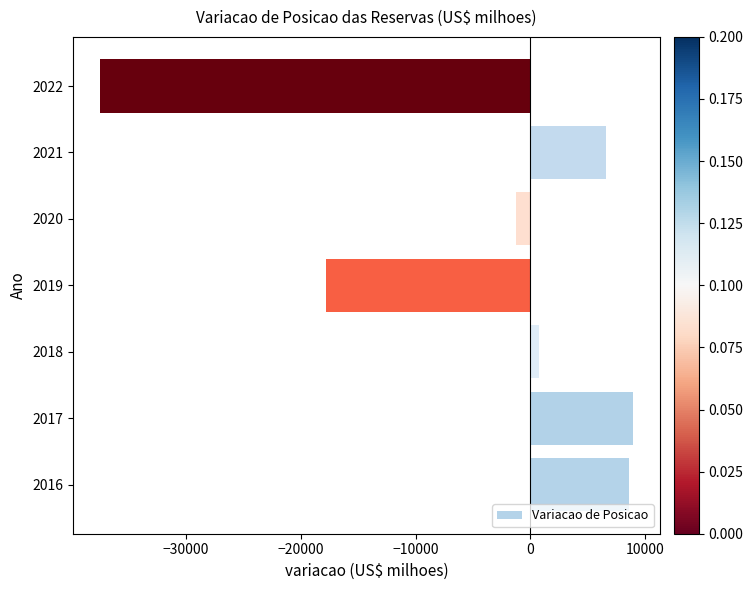

What is the difference between the second highest and second lowest values?

26383.3